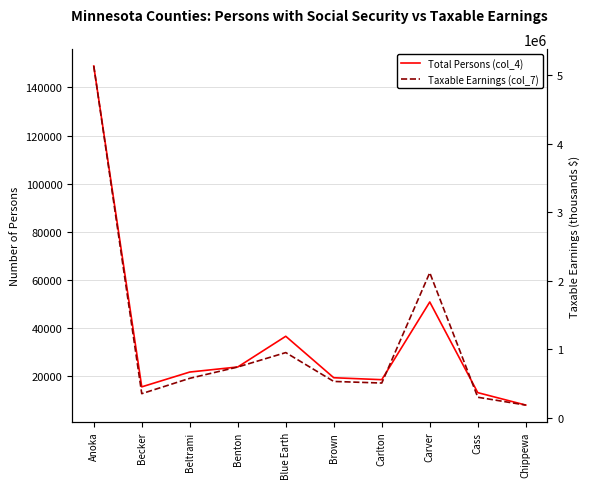

Is this an area chart (filled region under the line)?

No